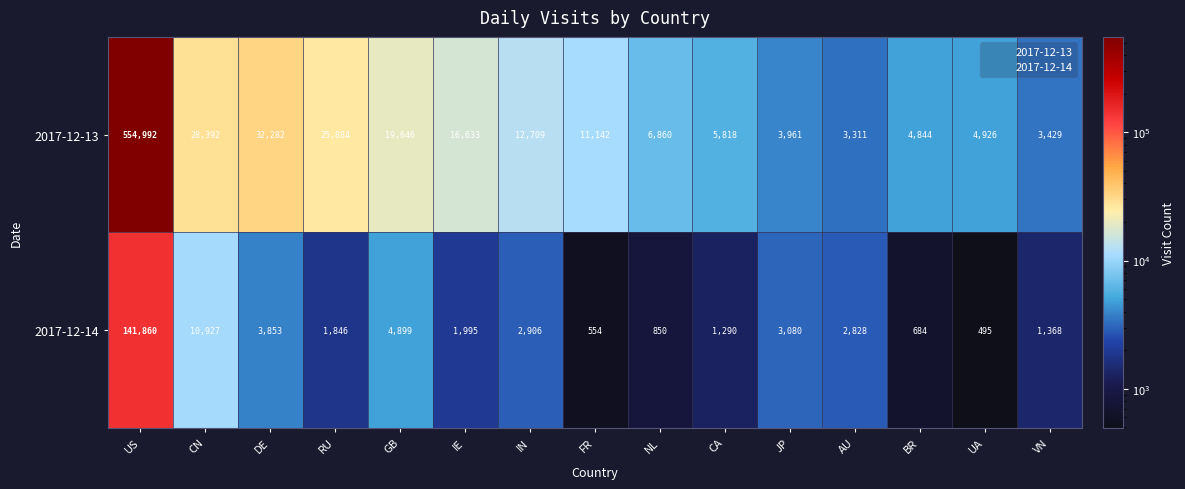

What is the approximate value of 2017-12-13 at AU?

3311